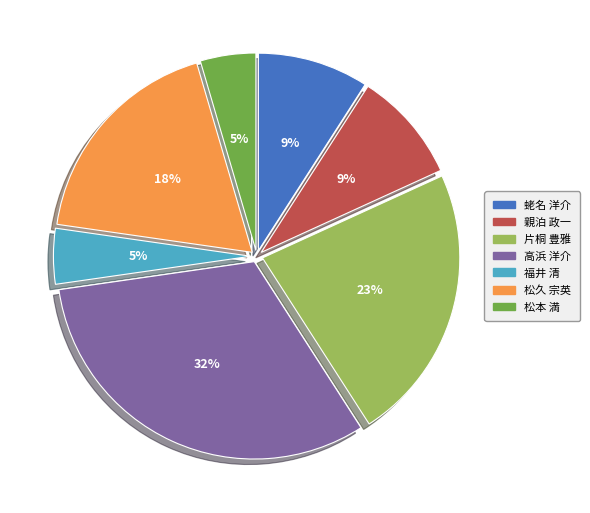

To the nearest percent, what is the average slice percentage?

14%